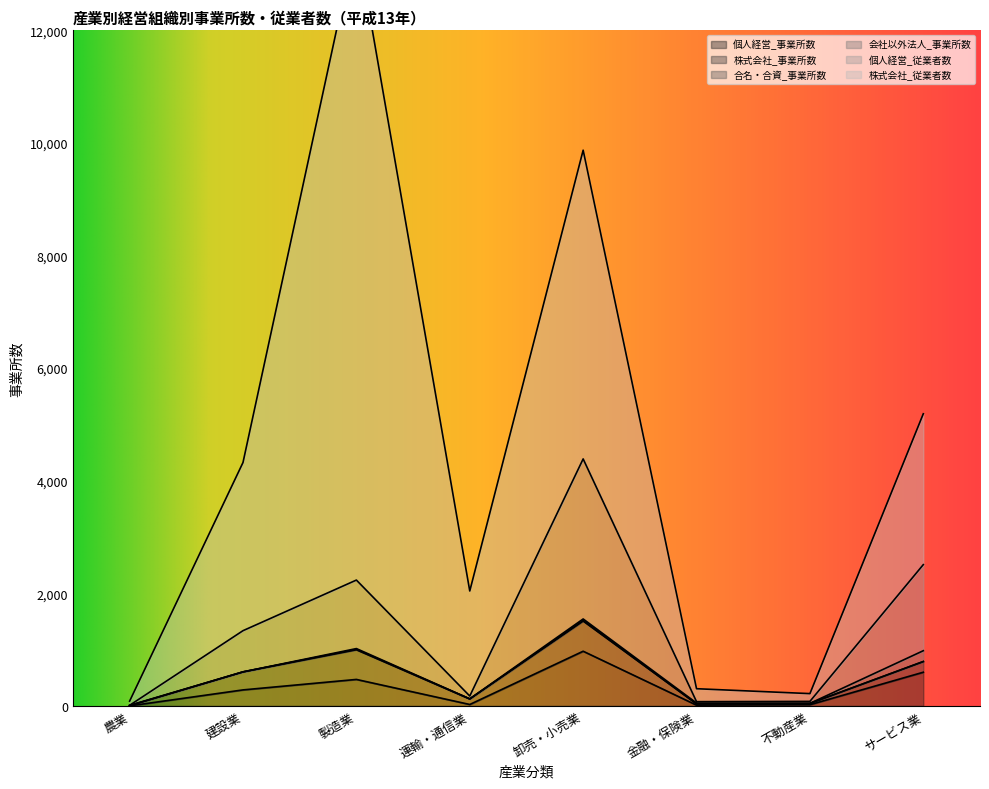

What position from the right is 卸売・小売業?

4